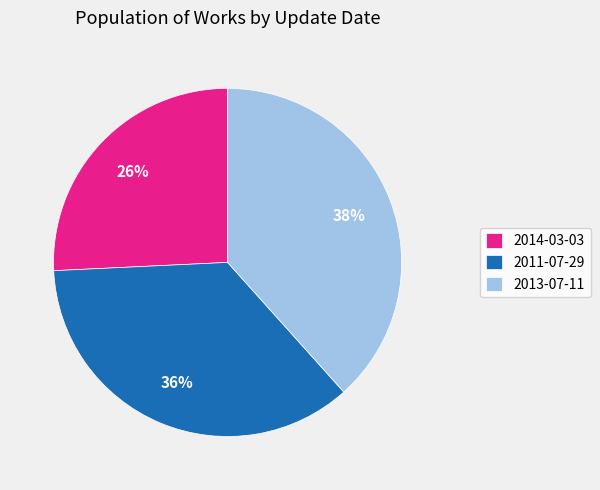

Which category has the smallest portion of the pie?

2014-03-03